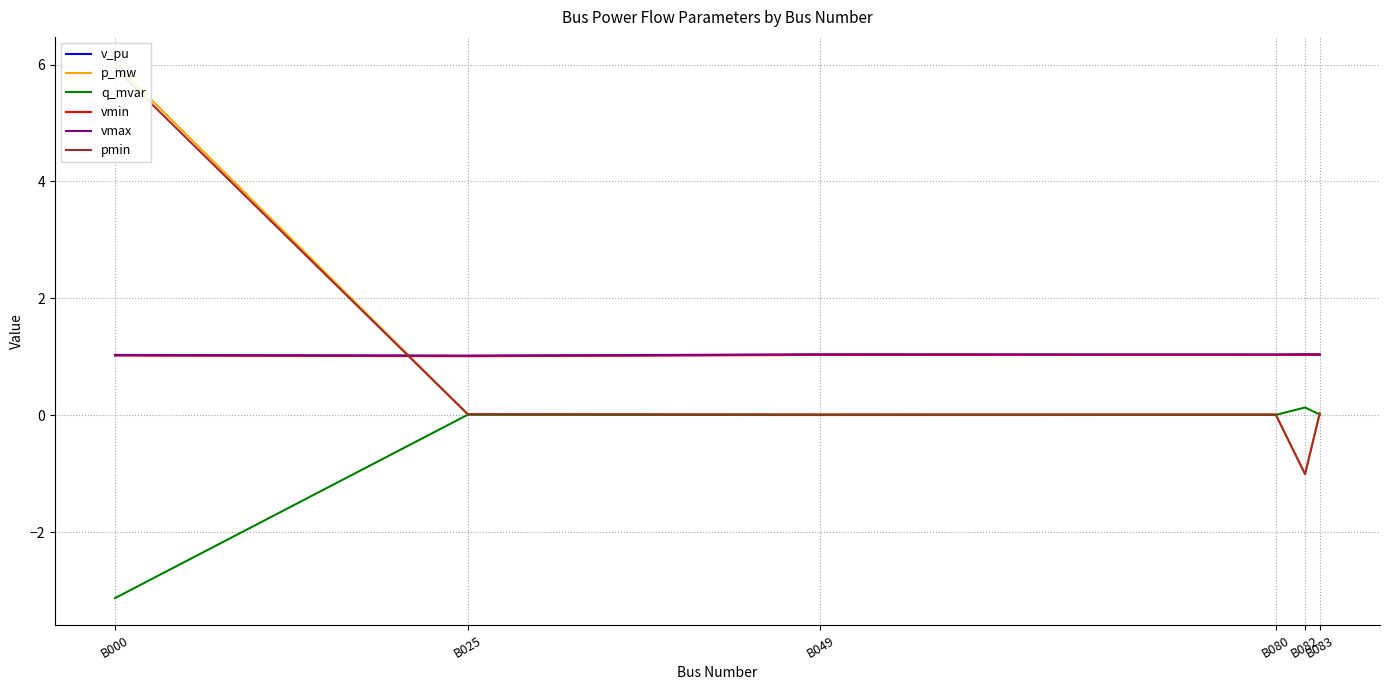

What is the difference between the maximum and minimum values in the pmin series?

6.9